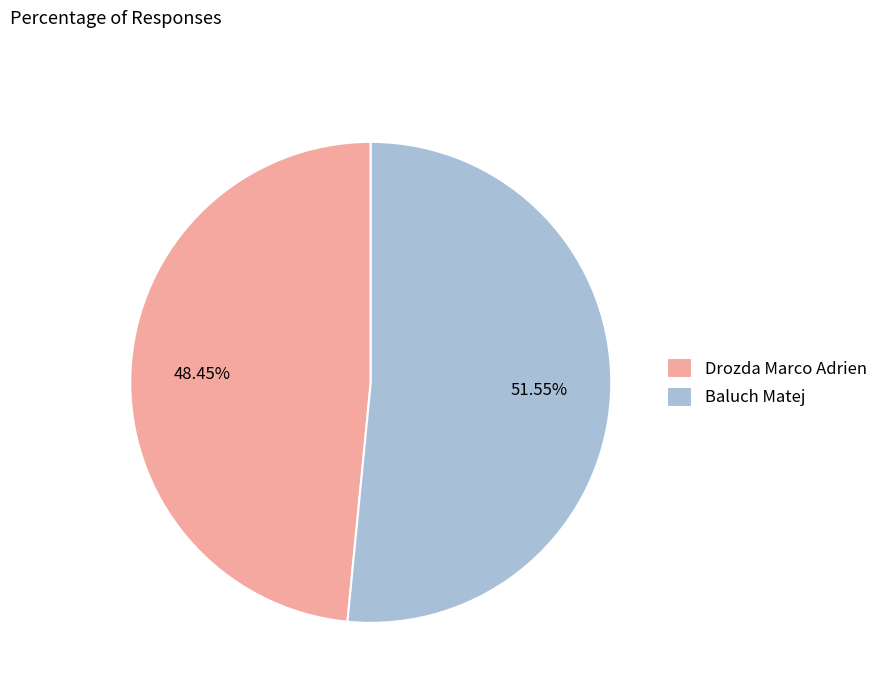

Is Baluch Matej the majority of the pie?

Yes